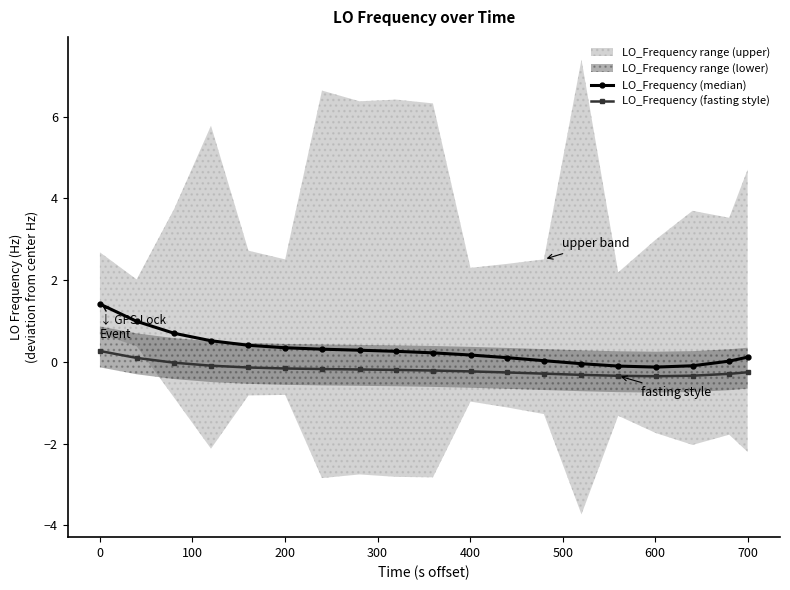

Count the number of categories in the chart.

19